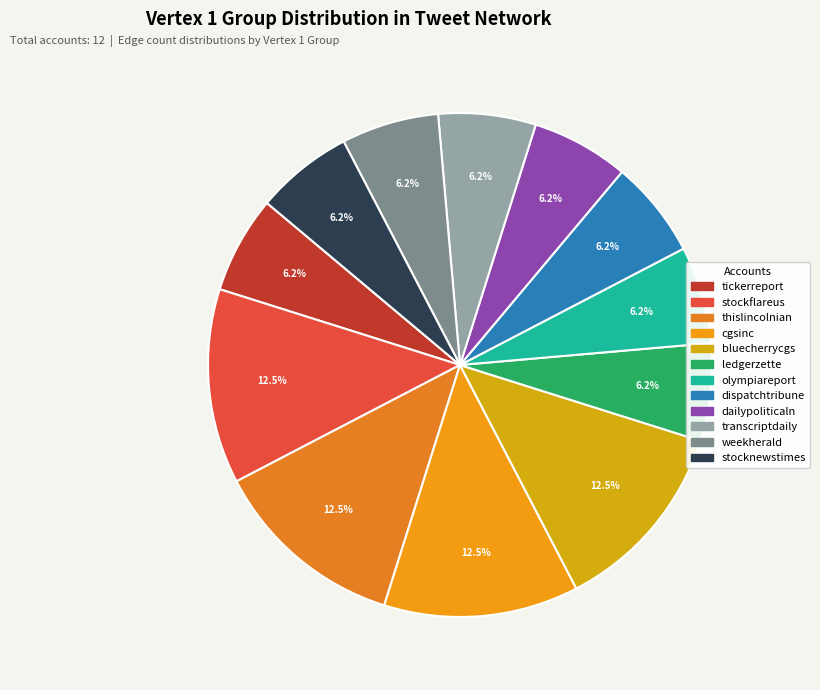

Is there any slice that represents more than half of the pie?

No